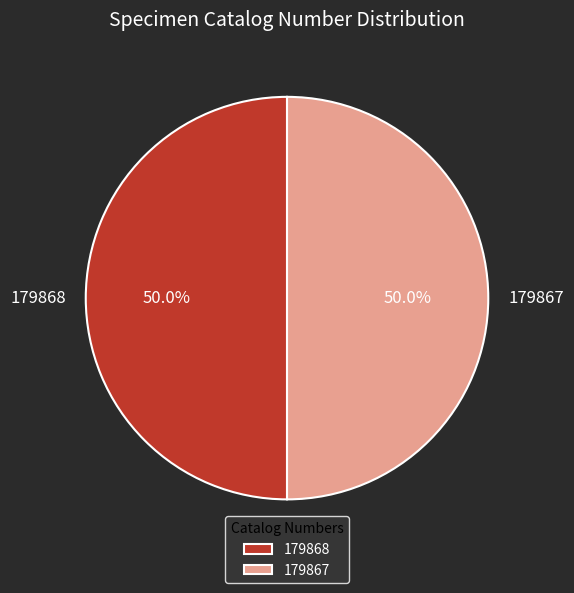

How many slices are in this pie chart?

2